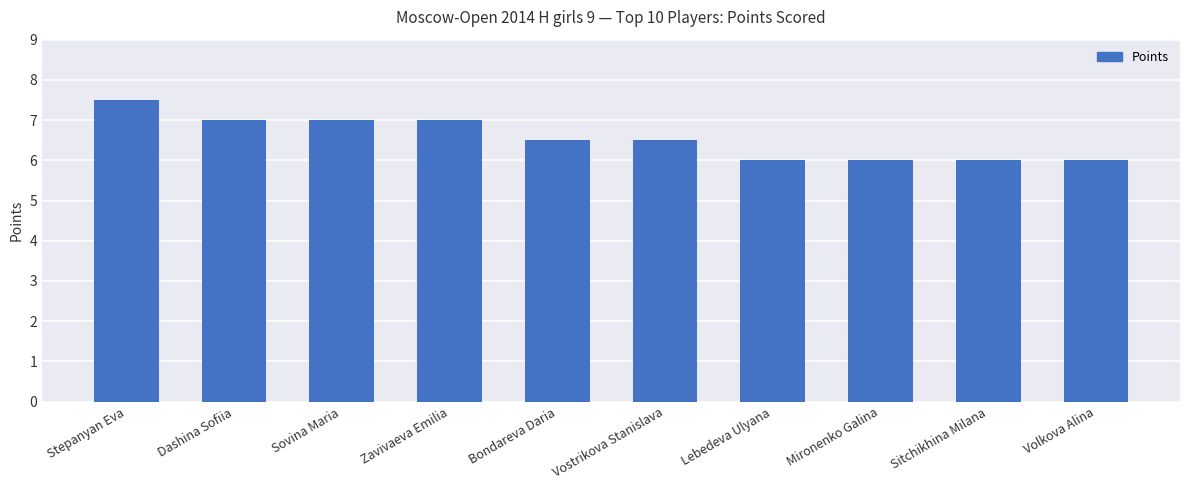

What is the difference between the maximum and second lowest values?

1.5